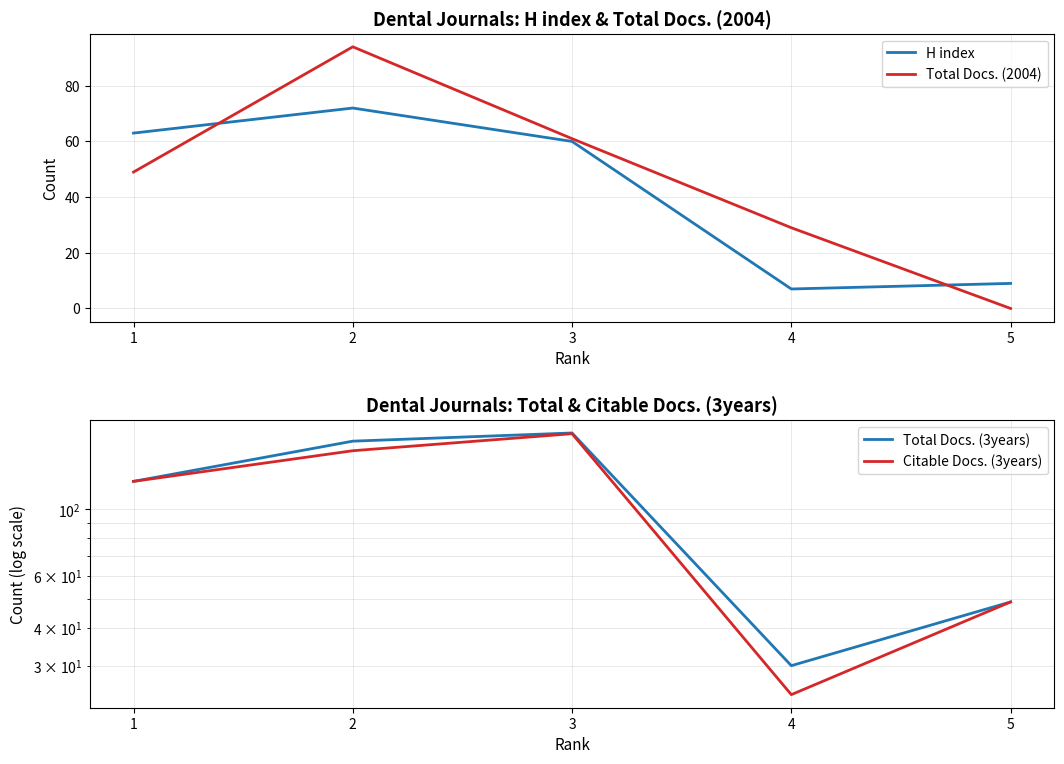

At which label is Total Docs. (3years) closest to 105?

1